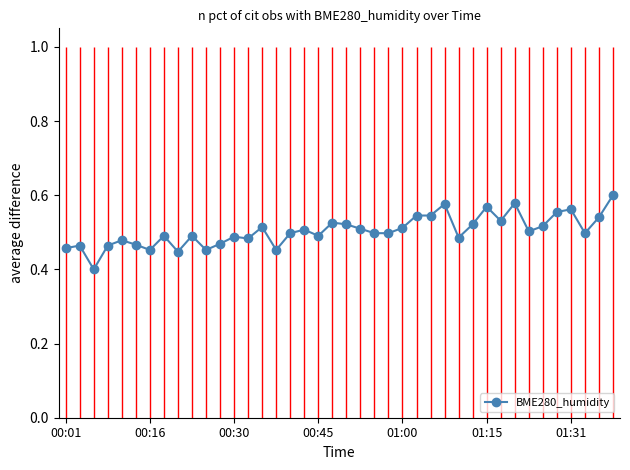

What is the greatest value displayed?

0.6